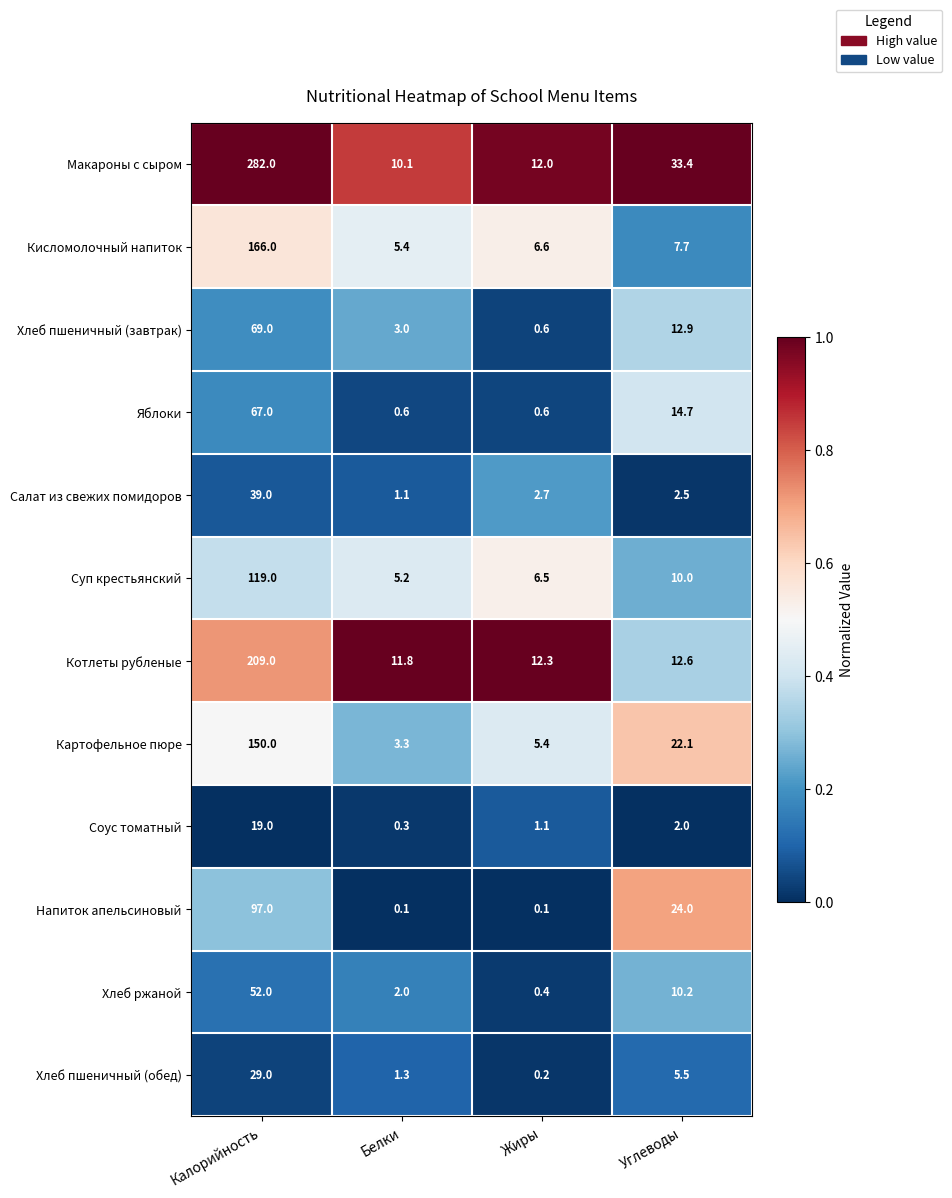

Which label corresponds to the largest value in the chart?

Калорийность